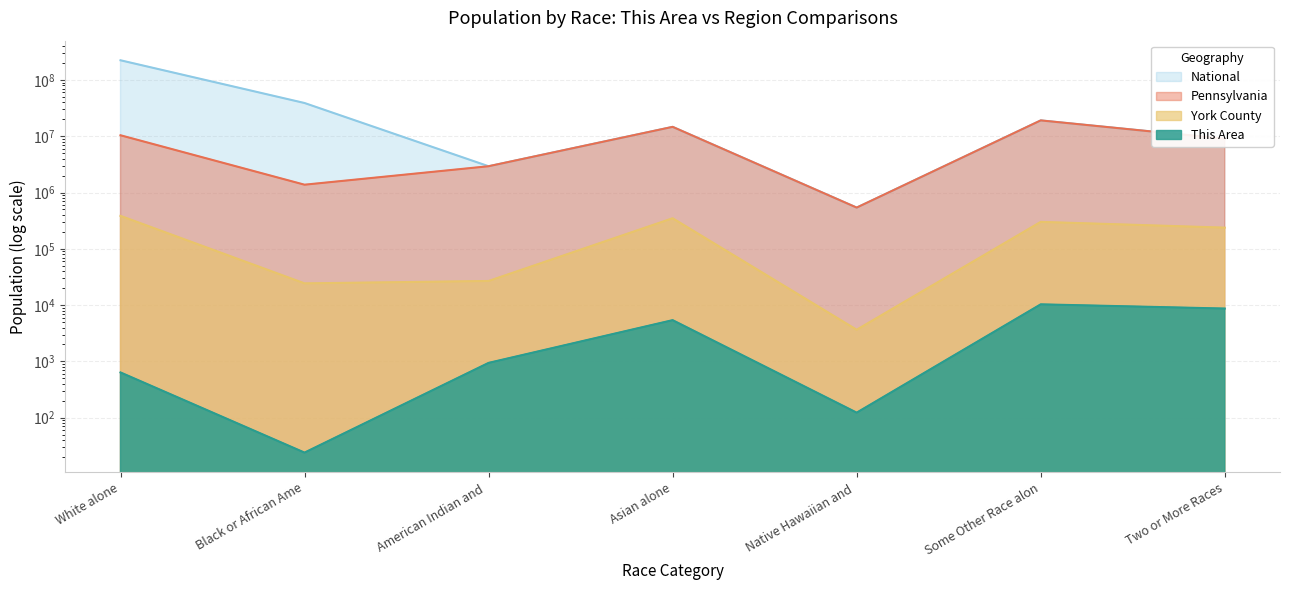

Which series has the largest range (max minus min)?

National